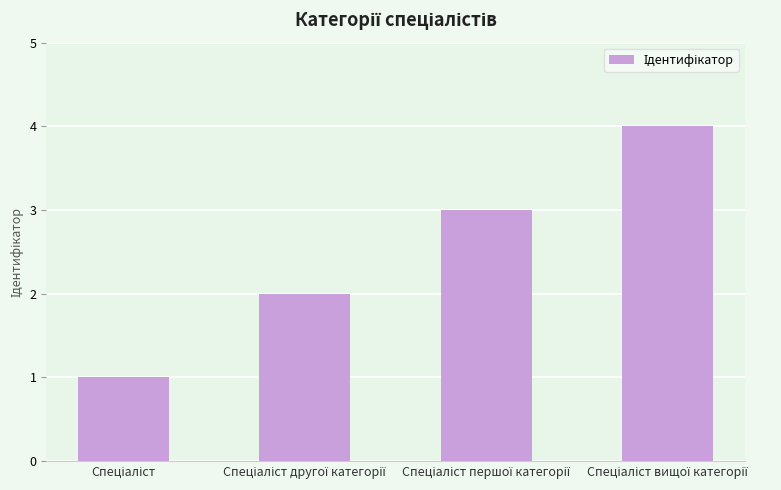

What is the sum of all values?

10